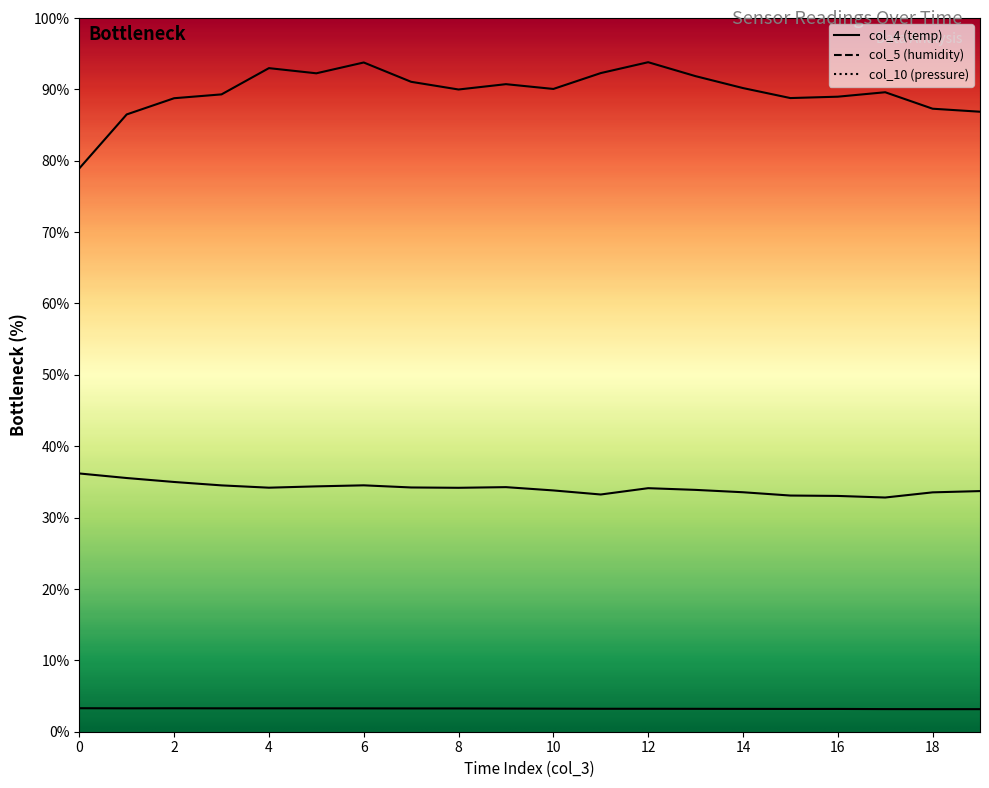

Is it true that col_5 equals 63.6 at 5?

False